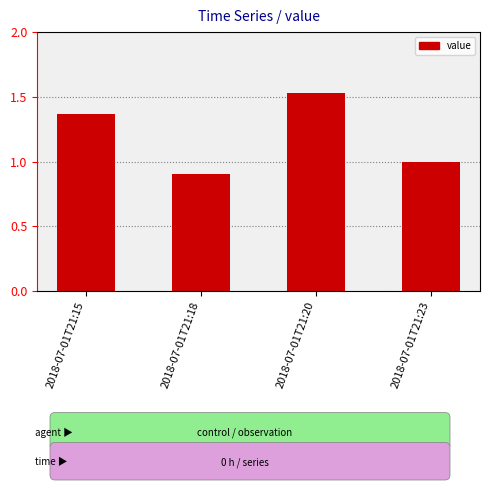

True or false: the data shows 1.0 at 2018-07-01T21:23.

True